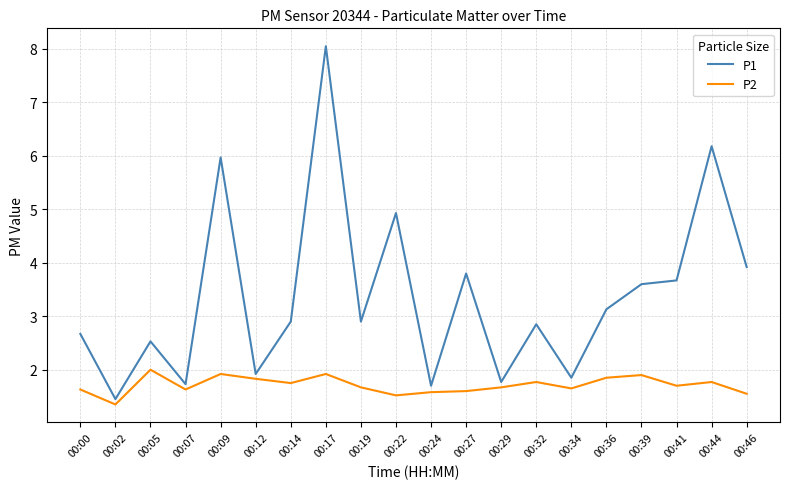

What is the approximate value of P1 at 00:29?

1.8